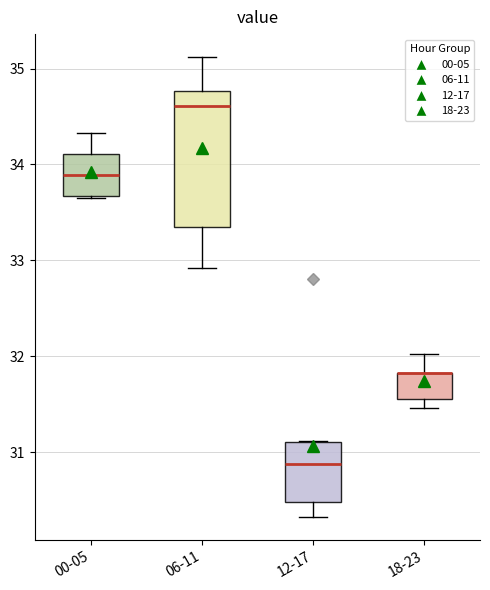

Where does the upper whisker of the box for 00-05 end on the y-axis? The values are not printed on the chart, so give them approximately, as read against the axis.

34.3